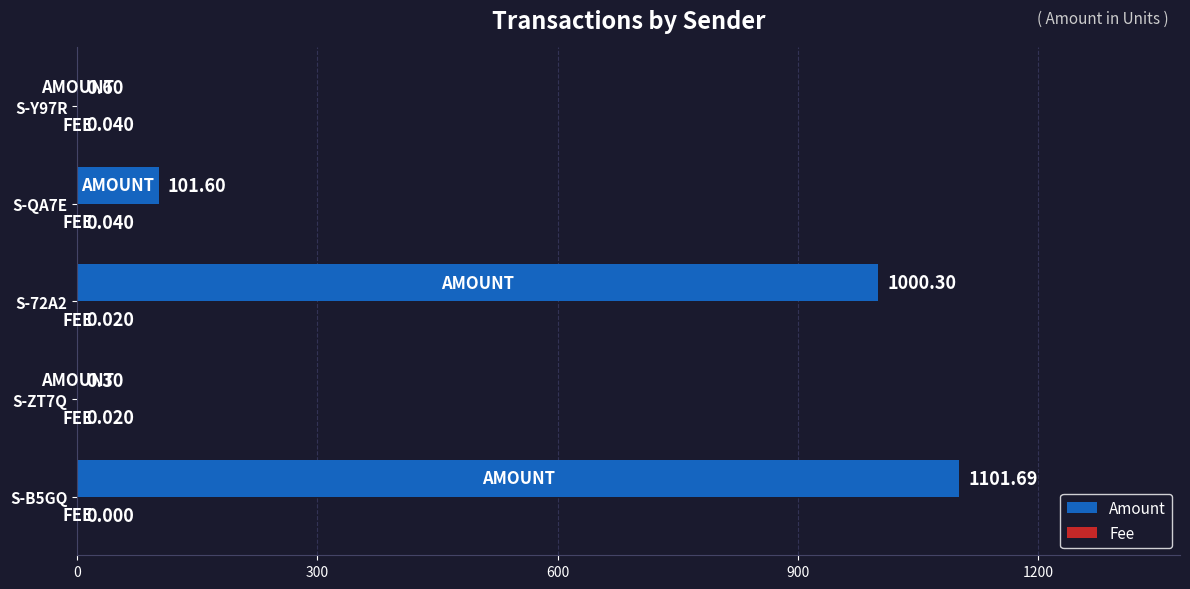

Which series has the largest total across all categories?

Amount